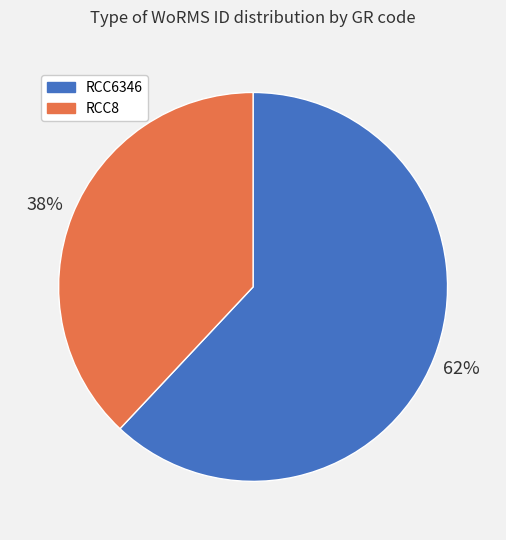

To the nearest percent, what is the difference between the largest and smallest slice percentages?

24%